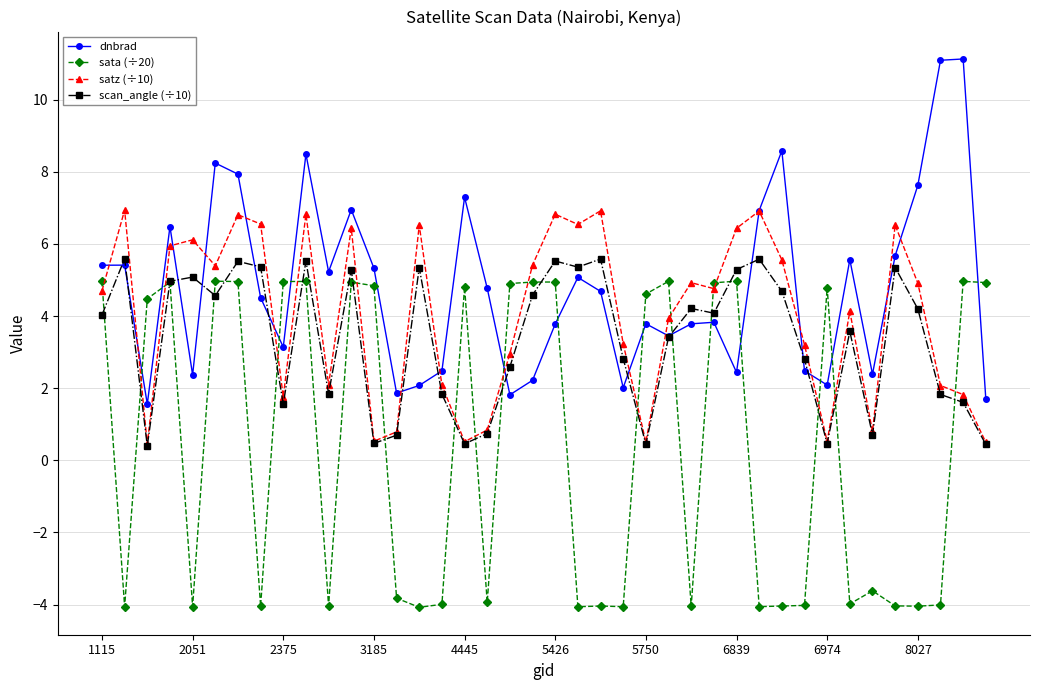

What is the value of the satz (÷10) point at the 18th from the left?

0.8